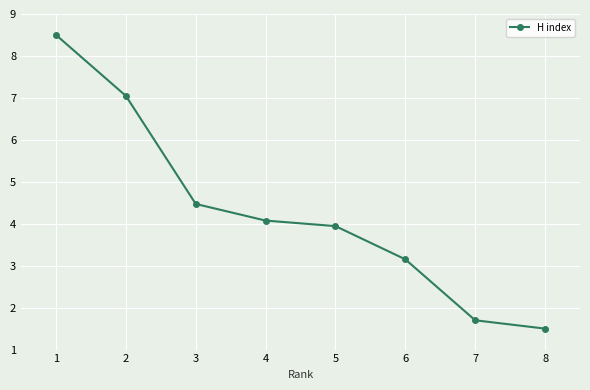

What is the greatest value displayed?

8.5